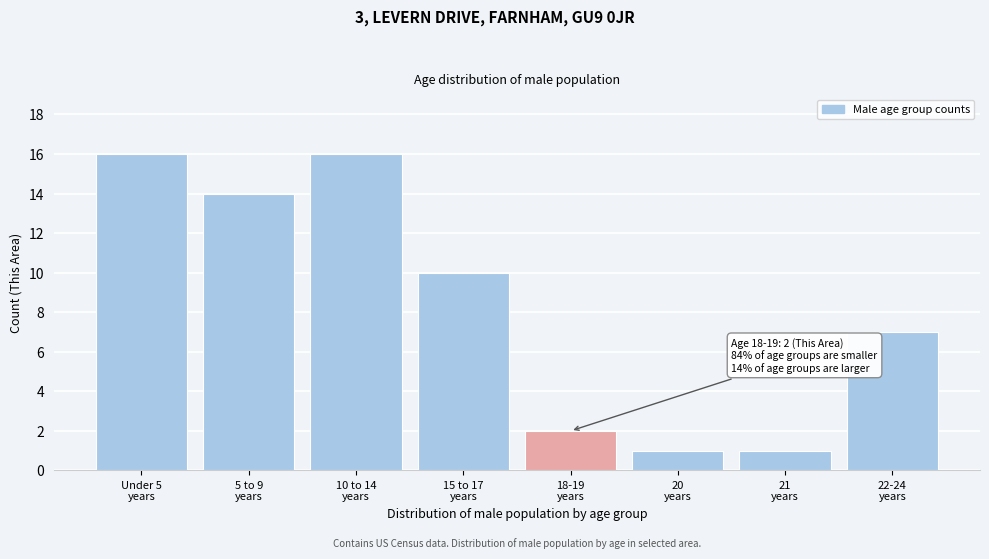

Reading right to left, extract all data points from this chart.

7	1	1	2	10	16	14	16